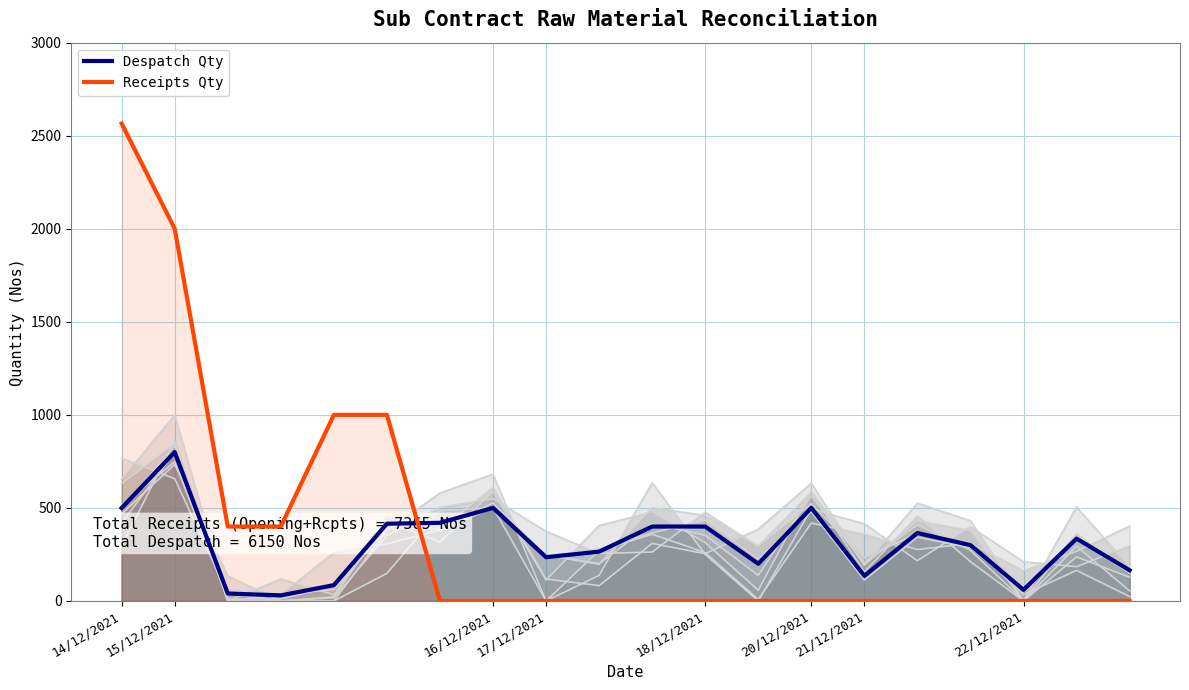

What is the value of the Despatch Qty point at the 13th from the left?

200